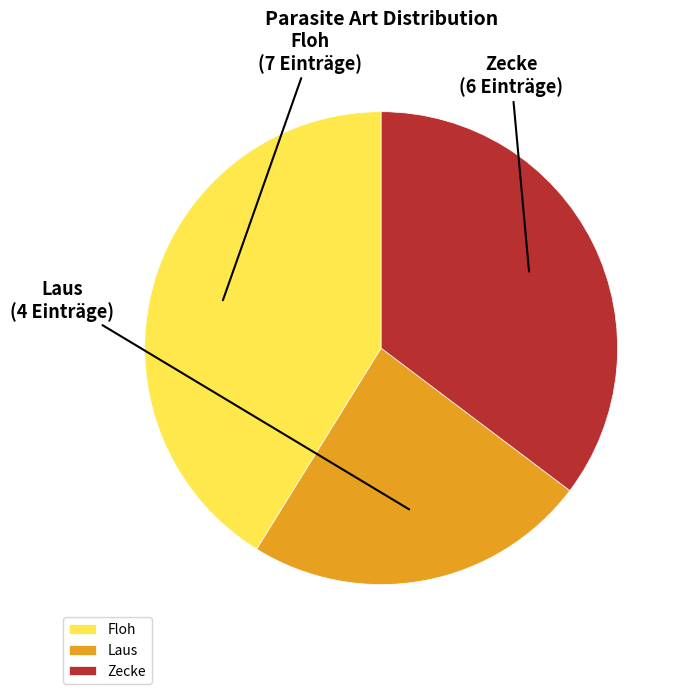

How many segments does this pie chart have?

3